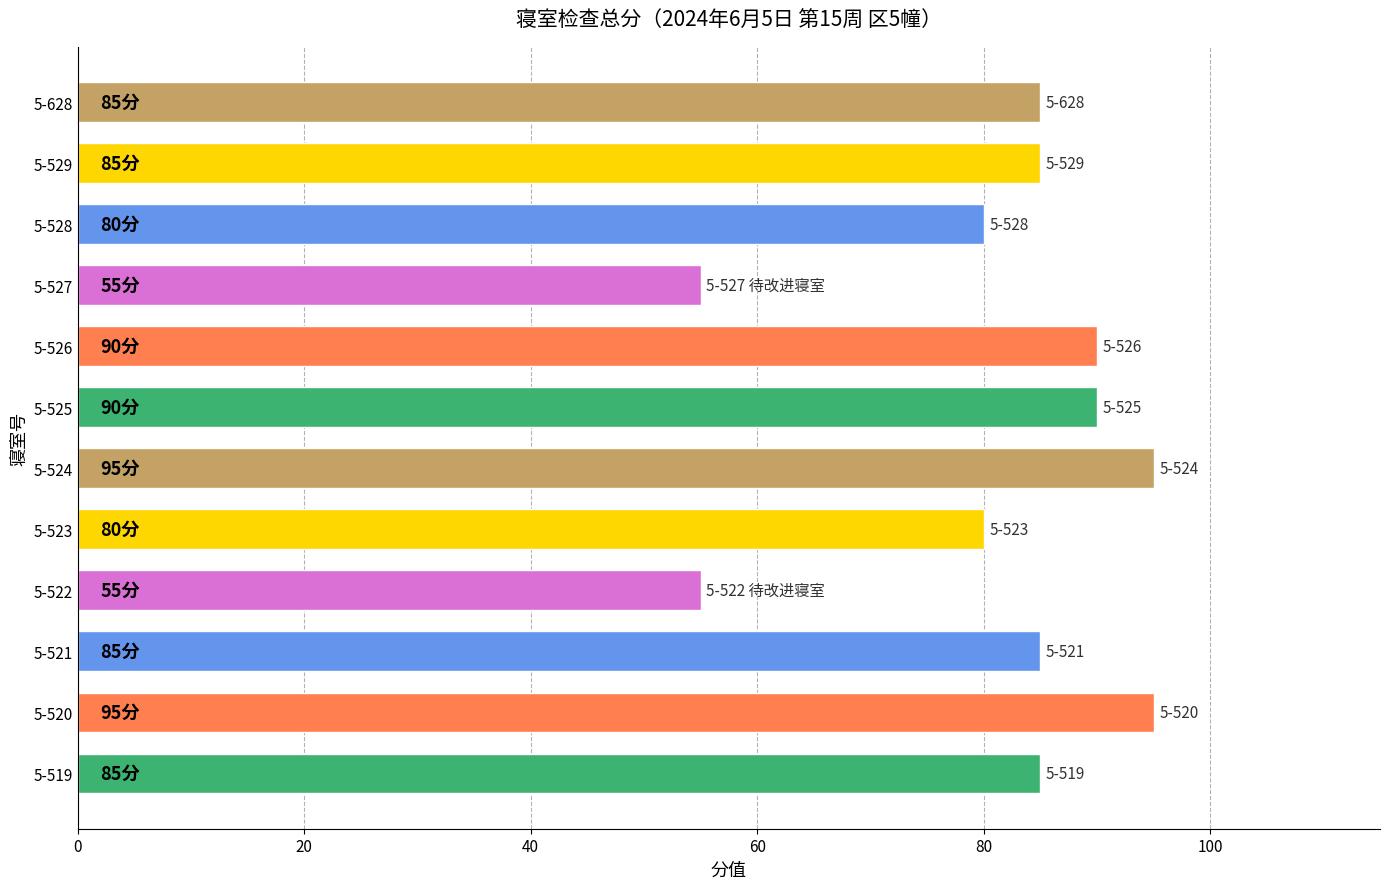

What is the difference between the maximum and second lowest values?

40